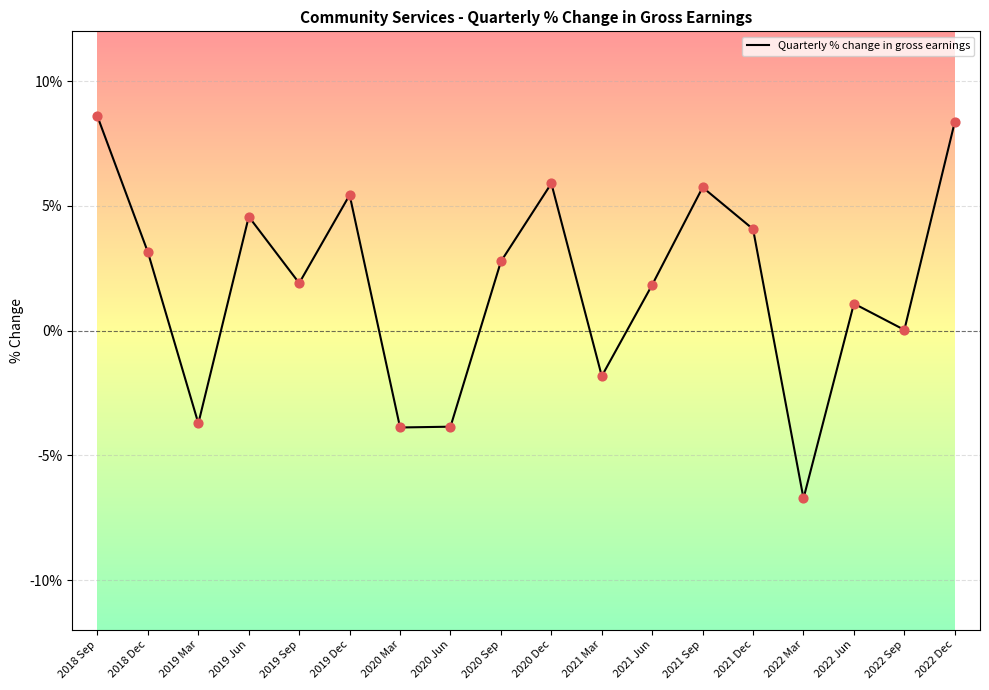

What is the change in value from 2018 Sep to 2021 Mar?

-10.4